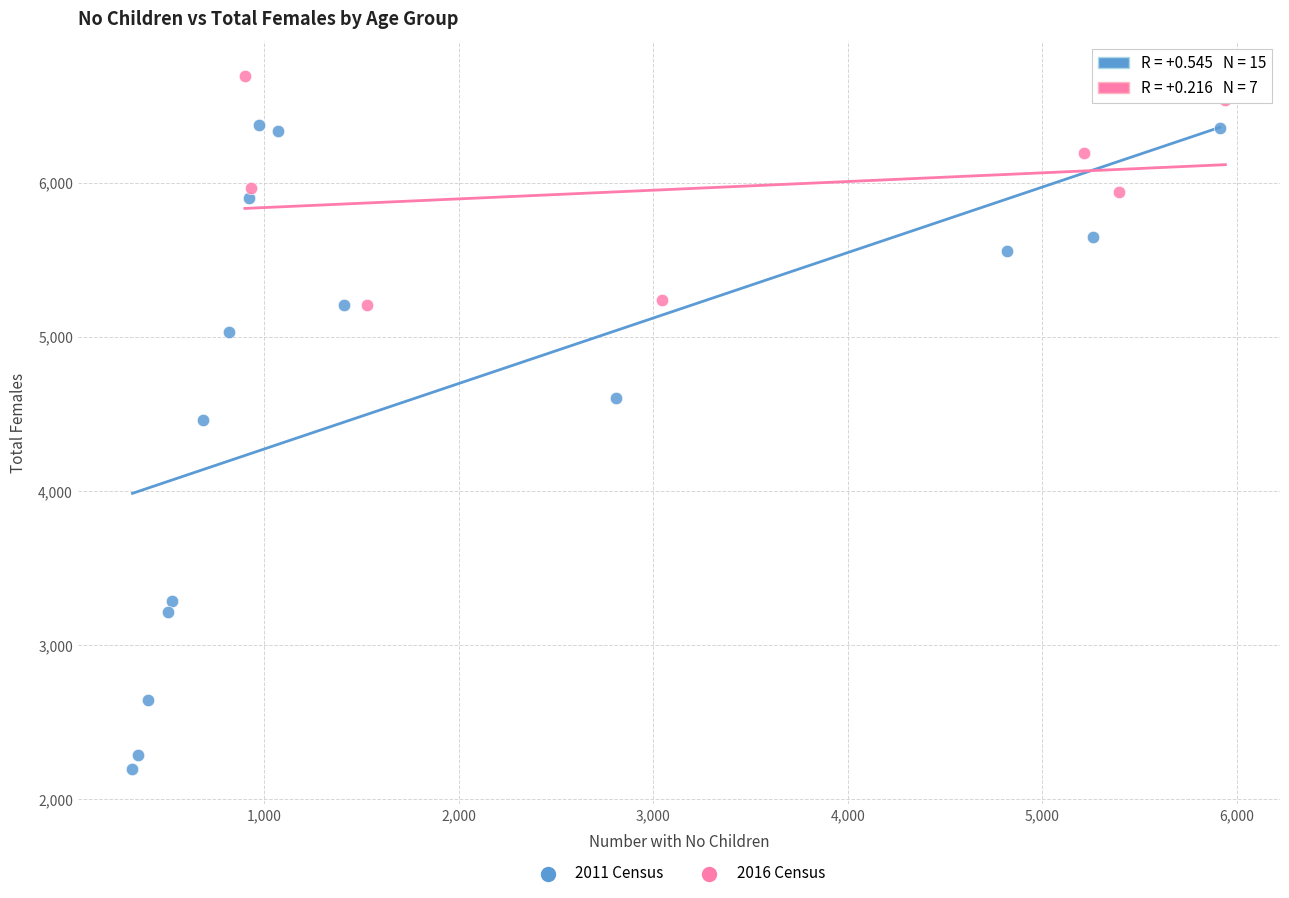

Which series contains the highest Y value?

2016 Census